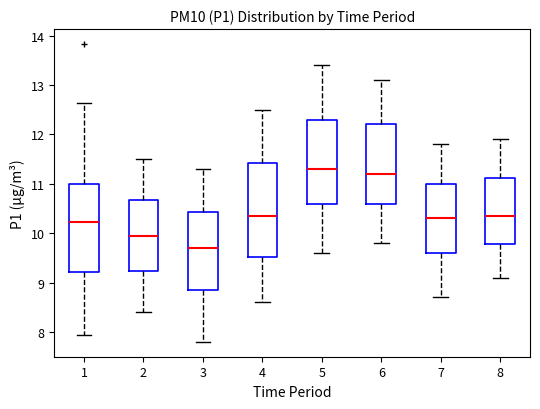

Which box's median line is the highest?

5